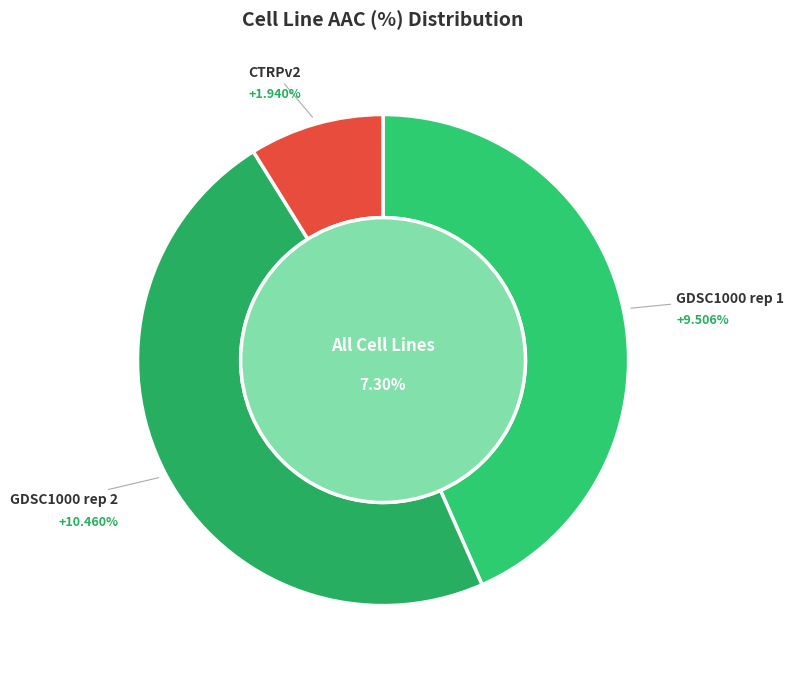

To the nearest percent, what is the difference between the largest and smallest slice percentages?

39%